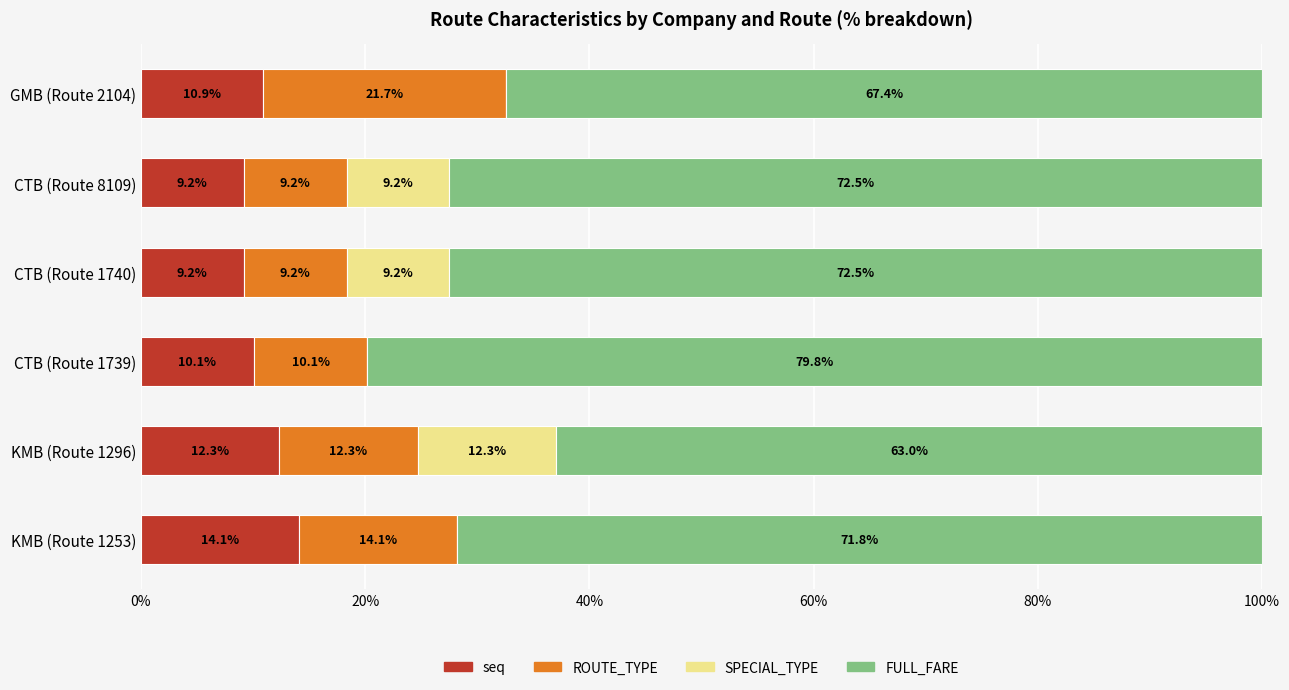

The seq series shows 10.9 at GMB (Route 2104). True or false?

True